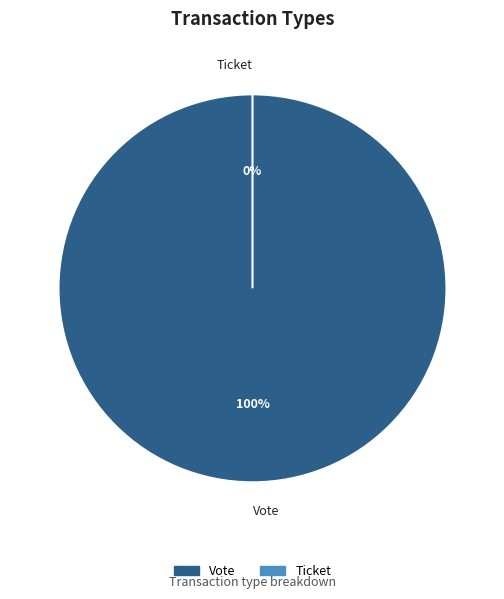

To the nearest percent, what is the difference between the Vote and Ticket slice percentages?

100%